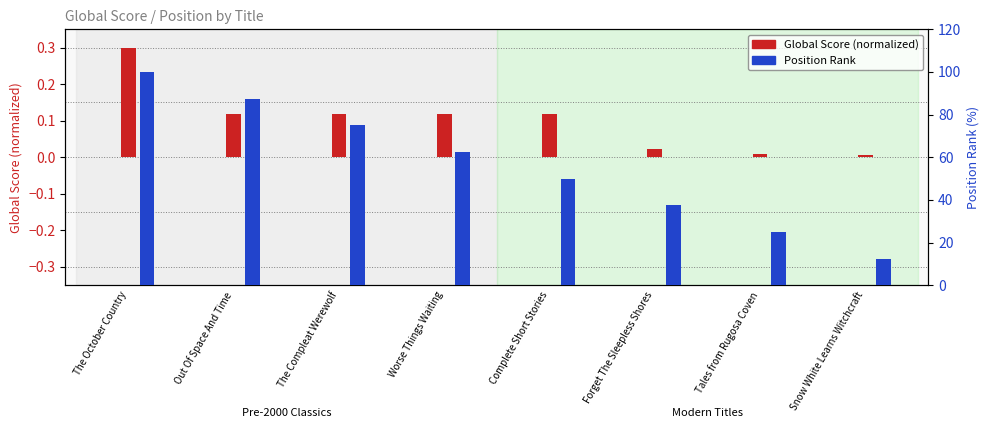

How many data points does each series have?

8